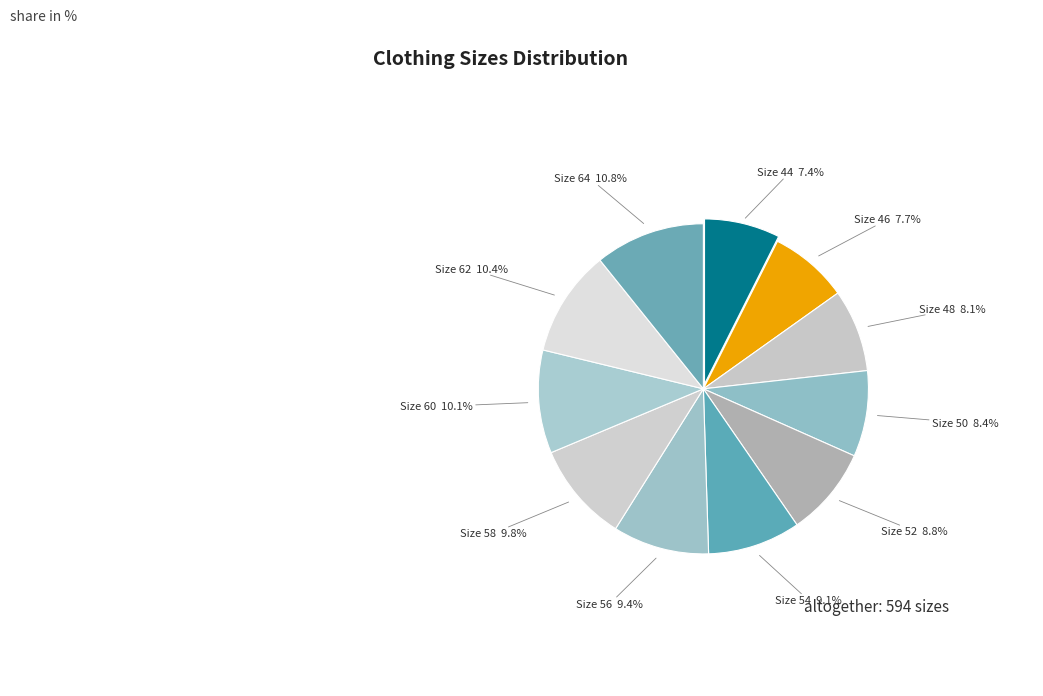

Count the number of slices in the pie.

11